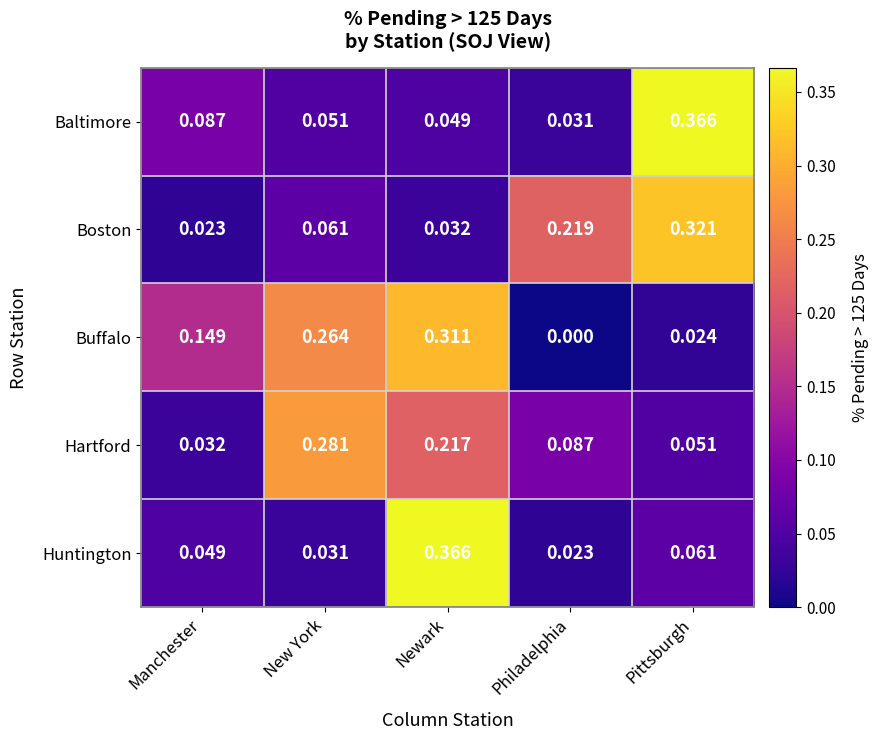

How many categories are shown in the chart?

5